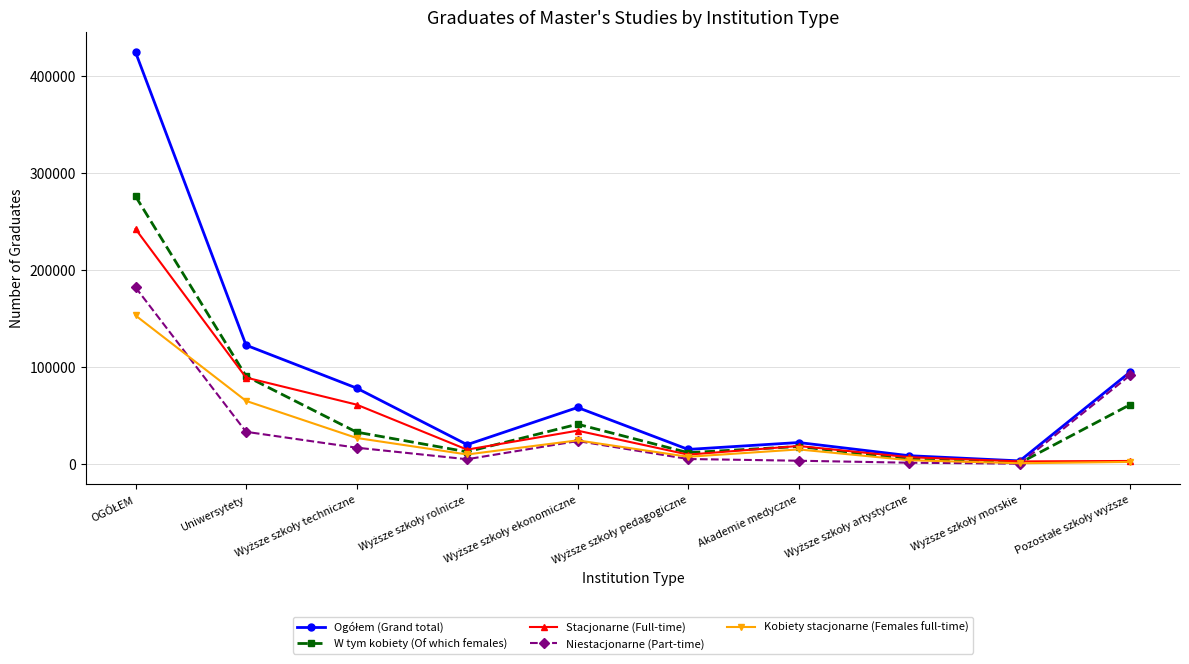

What is the maximum value for Stacjonarne (Full-time)?

242355